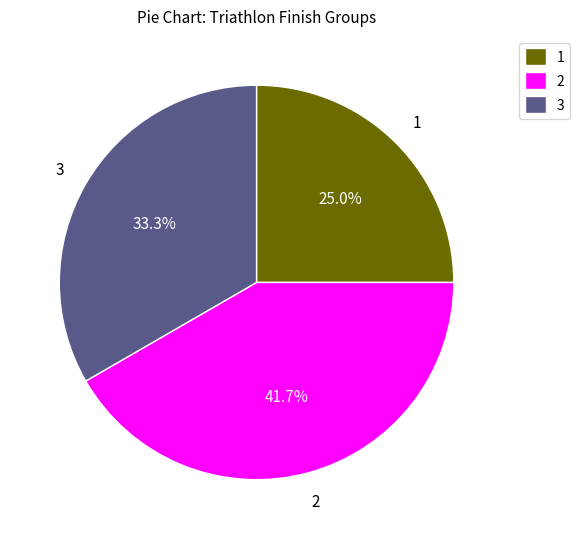

What is the total percentage of 3 and 2?

75.0%